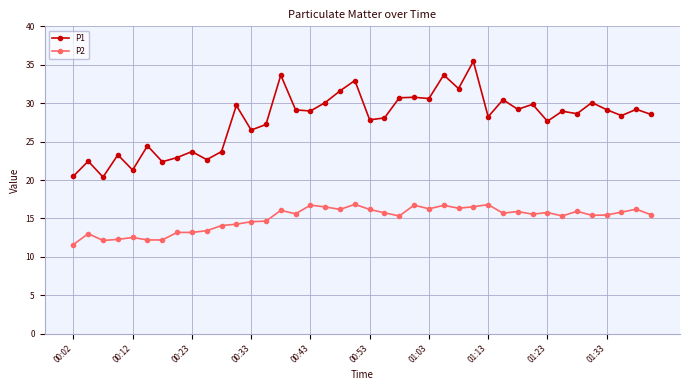

List the series in order of their overall mean, highest first.

P1, P2